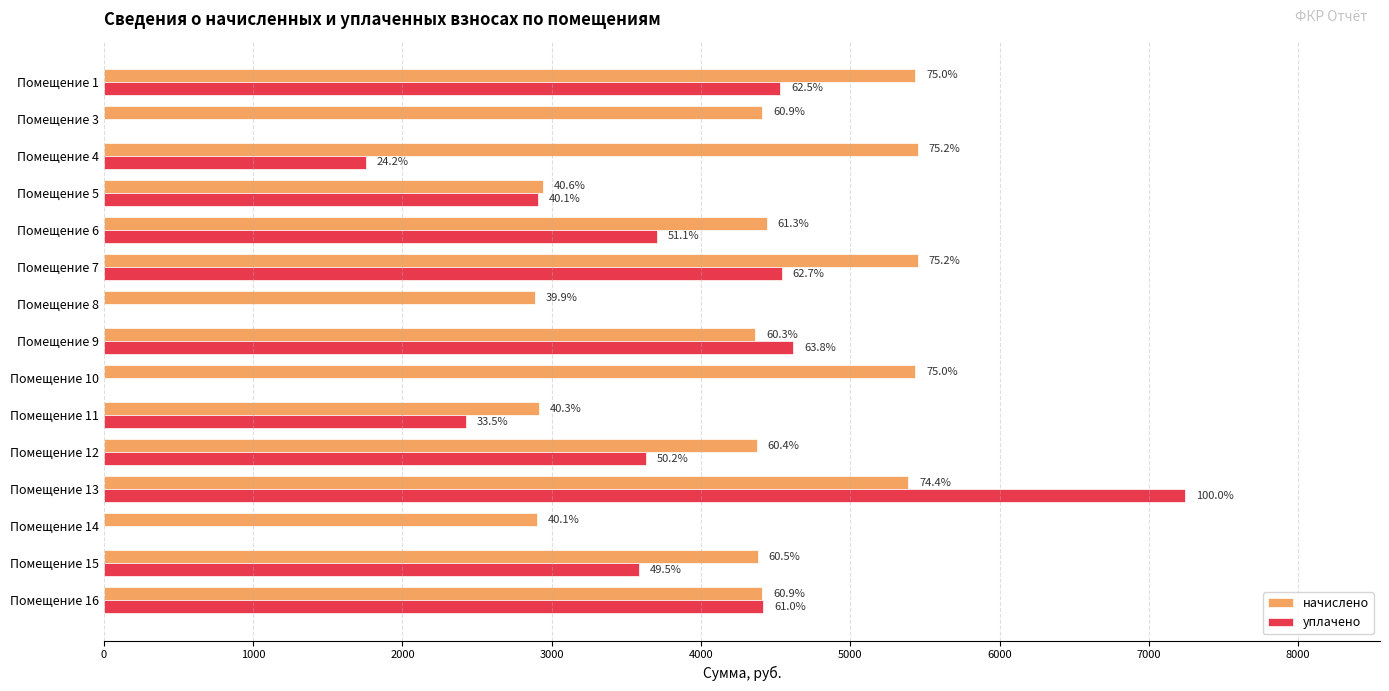

What is the average value of the начислено series?

4345.8